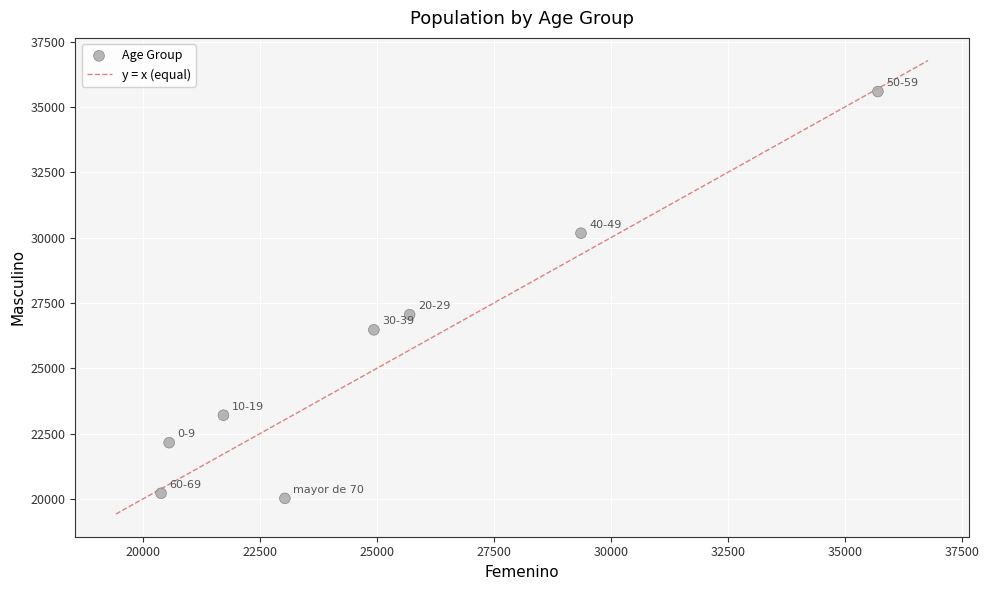

What Y value in the scatter plot is closest to 27809?

27055